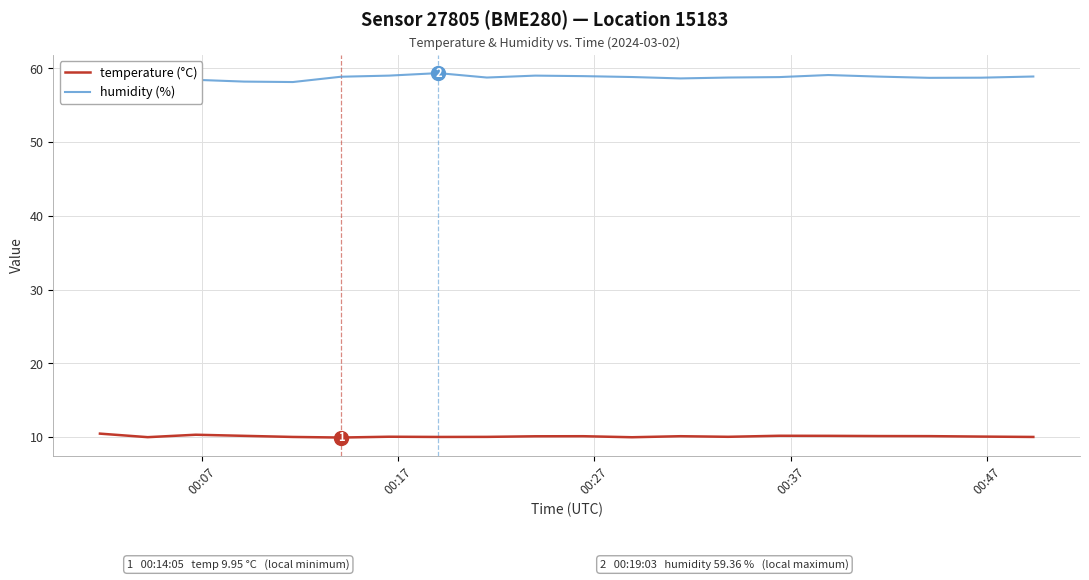

True or false: temperature (°C) and humidity (%) intersect in this chart.

False